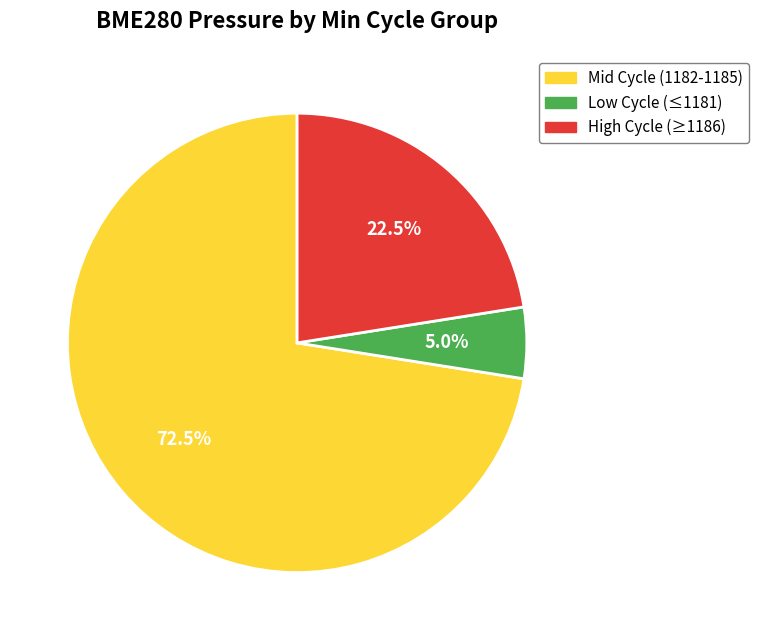

Is there any slice that represents more than half of the pie?

Yes